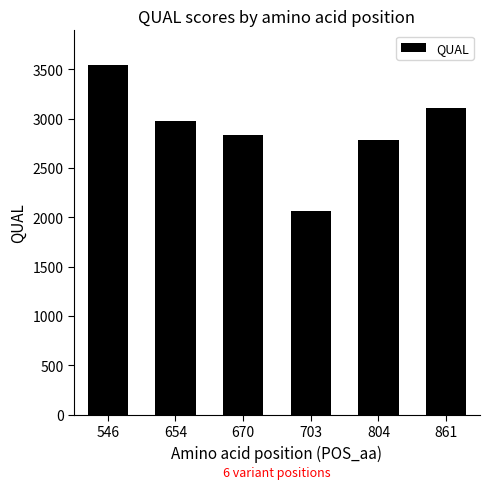

Reading right to left, extract all data points from this chart.

861=3104.6	804=2787.6	703=2066.6	670=2836.6	654=2971.6	546=3538.6